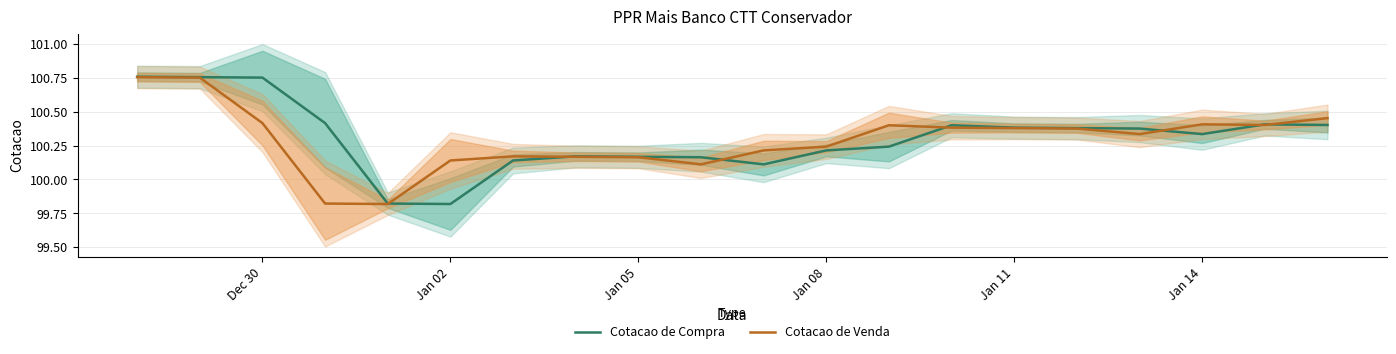

In Cotacao de Compra, how many points are higher than both neighbors (excluding endpoints)?

3